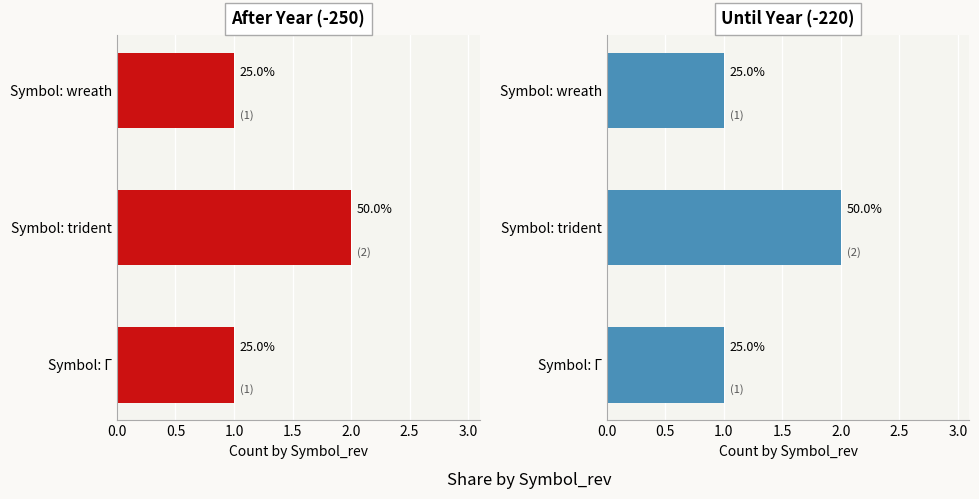

Reading right to left, list all the values displayed in this chart.

Μετά από το έτος: 1	2	1
Μέχρι το έτος: 1	2	1